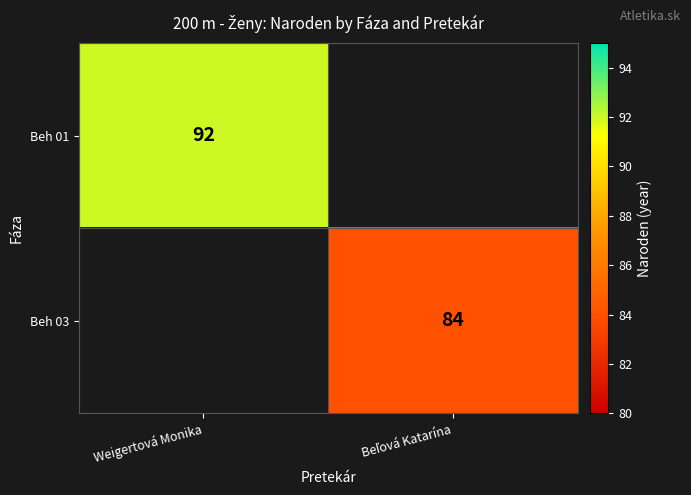

True or false: Beh 01 has a value of 92 at Weigertová Monika.

True